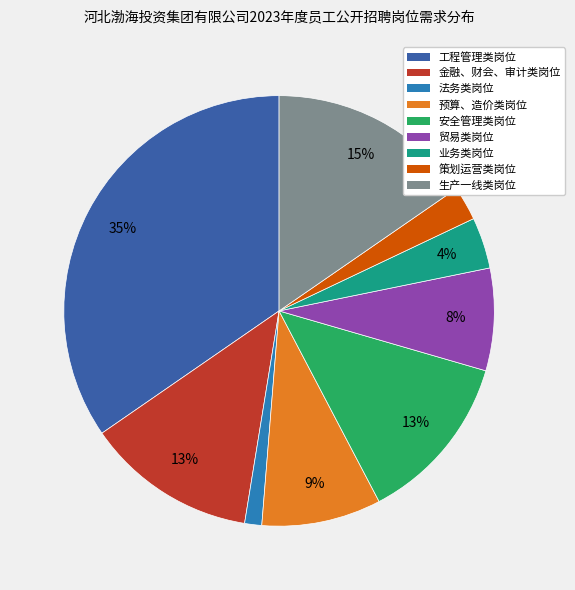

Count the number of slices in the pie.

9